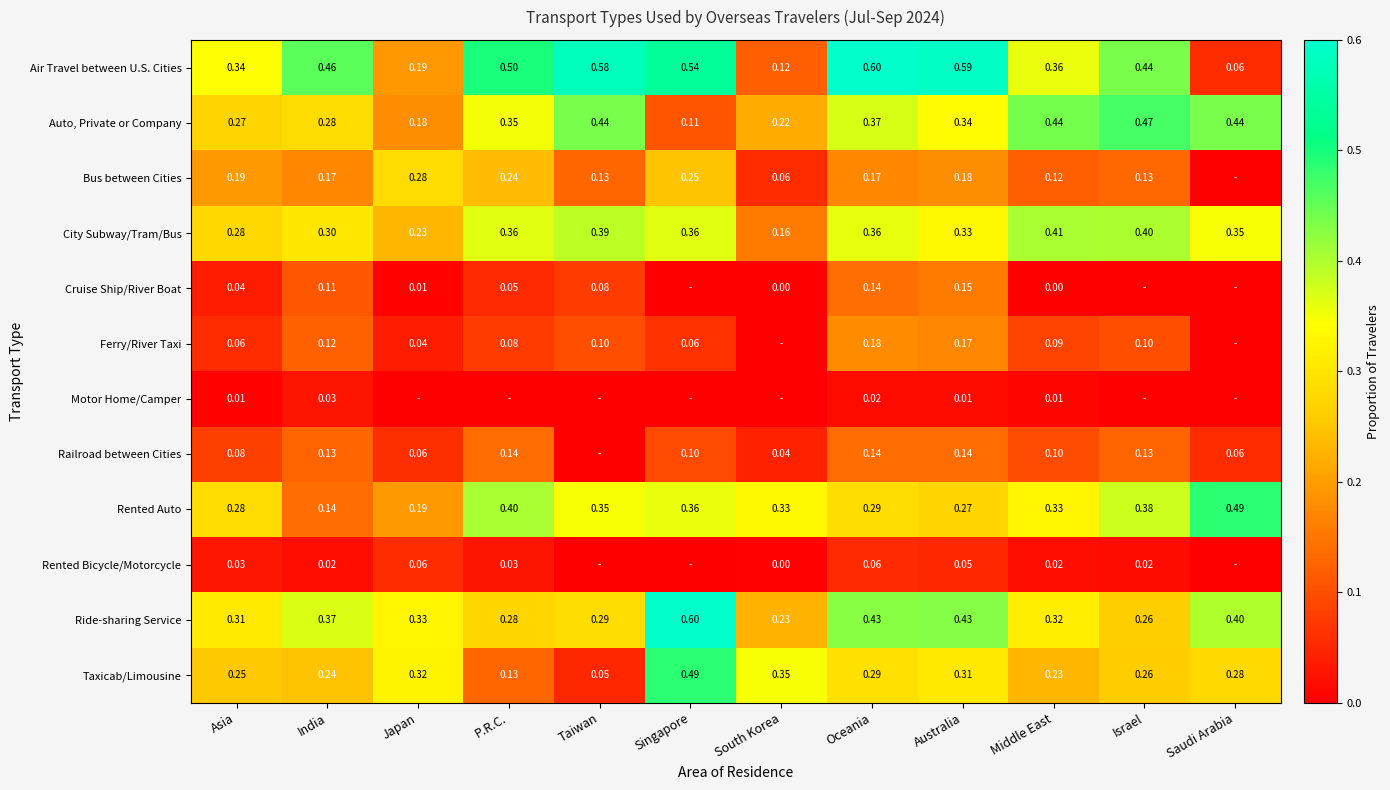

List the labels in order of Taxicab/Limousine value, smallest first.

Taiwan, P.R.C., Middle East, India, Asia, Israel, Saudi Arabia, Oceania, Australia, Japan, South Korea, Singapore